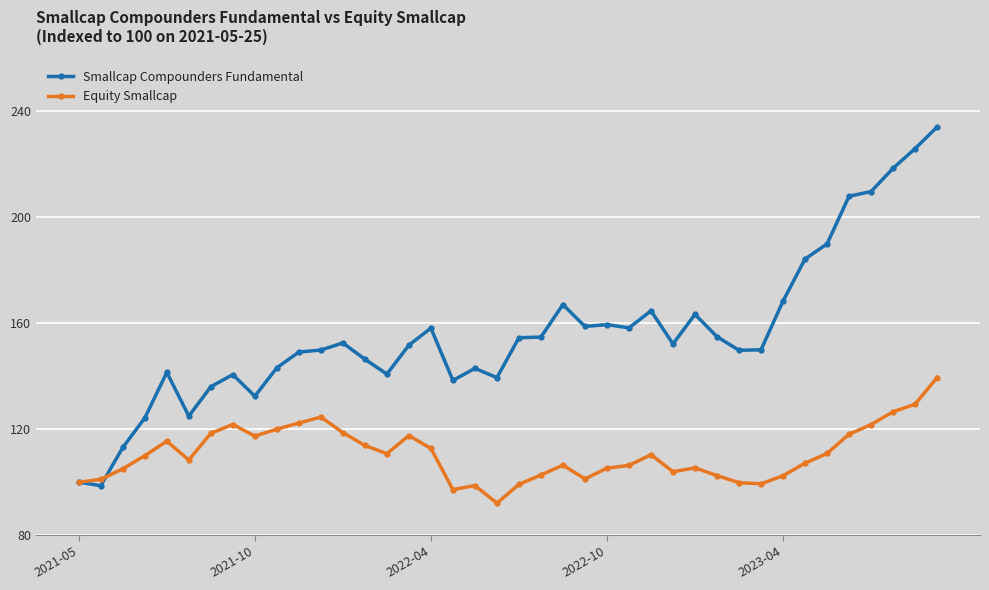

True or false: Smallcap Compounders Fundamental has more than 1 interior local peaks.

True